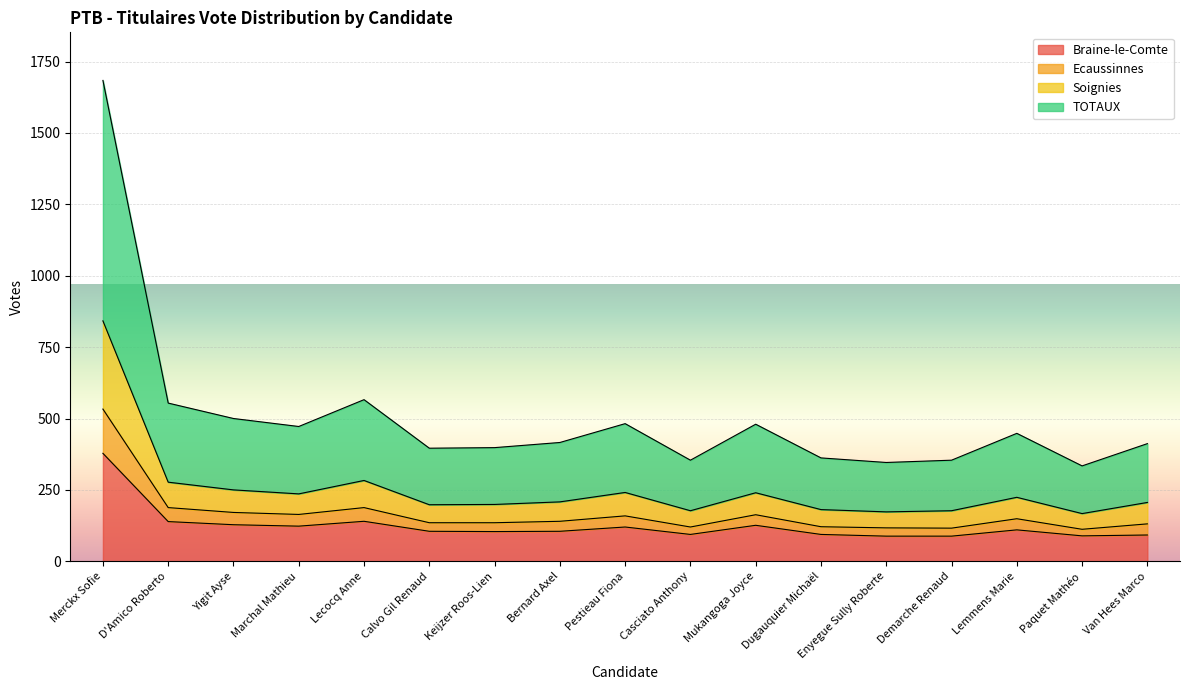

What is the highest value of the Braine-le-Comte series?

378